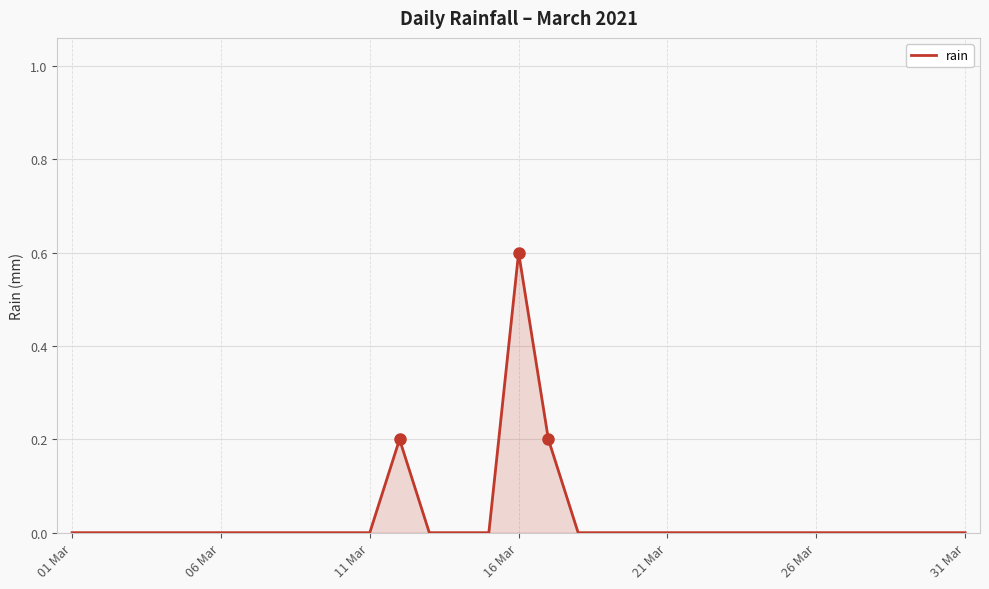

What is the difference between the maximum and minimum values?

0.6